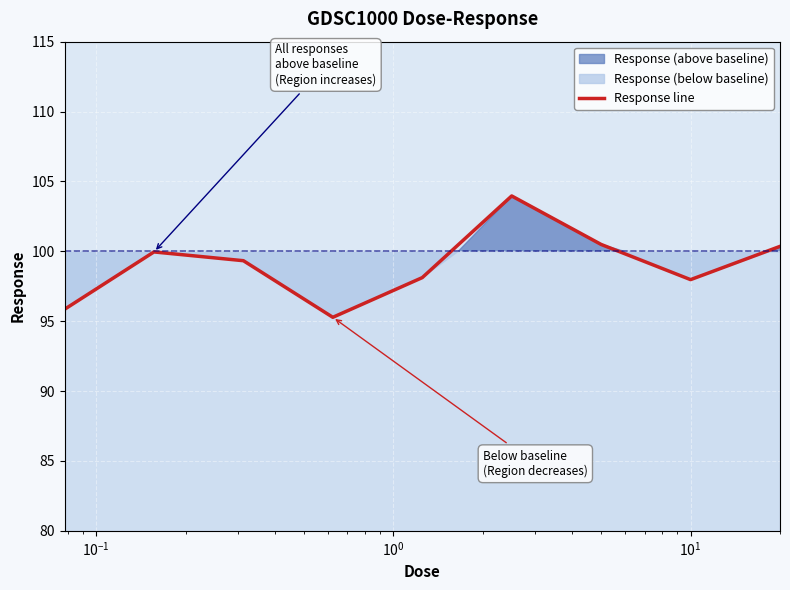

What is the highest value of the Response line series?

104.0